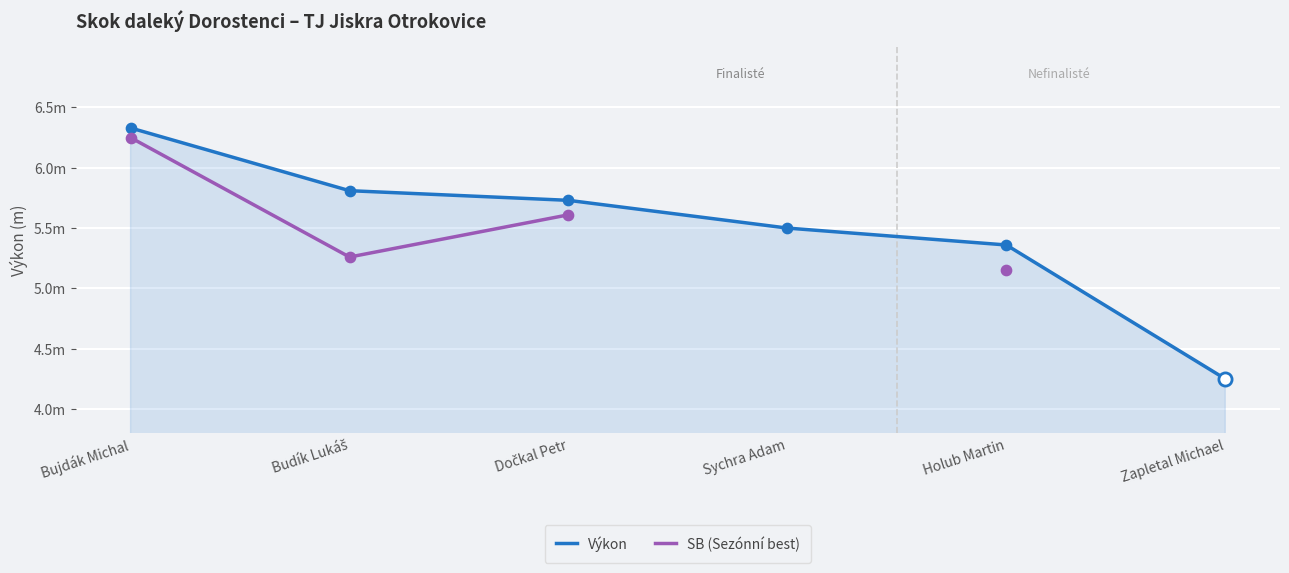

Which series has the largest Y range (max minus min)?

Výkon